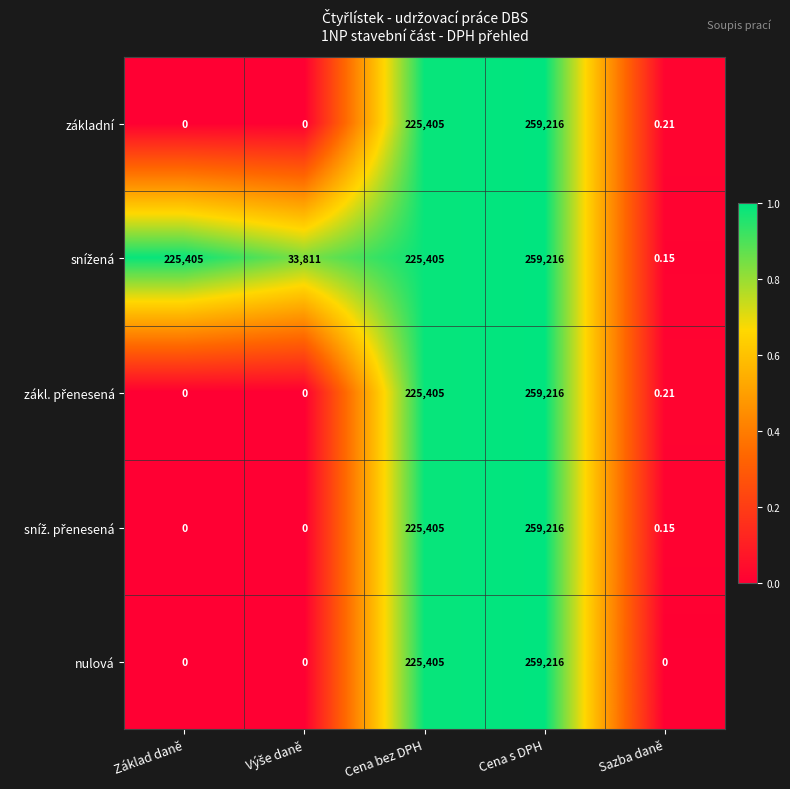

At which category is the sum across all series the highest?

Cena s DPH